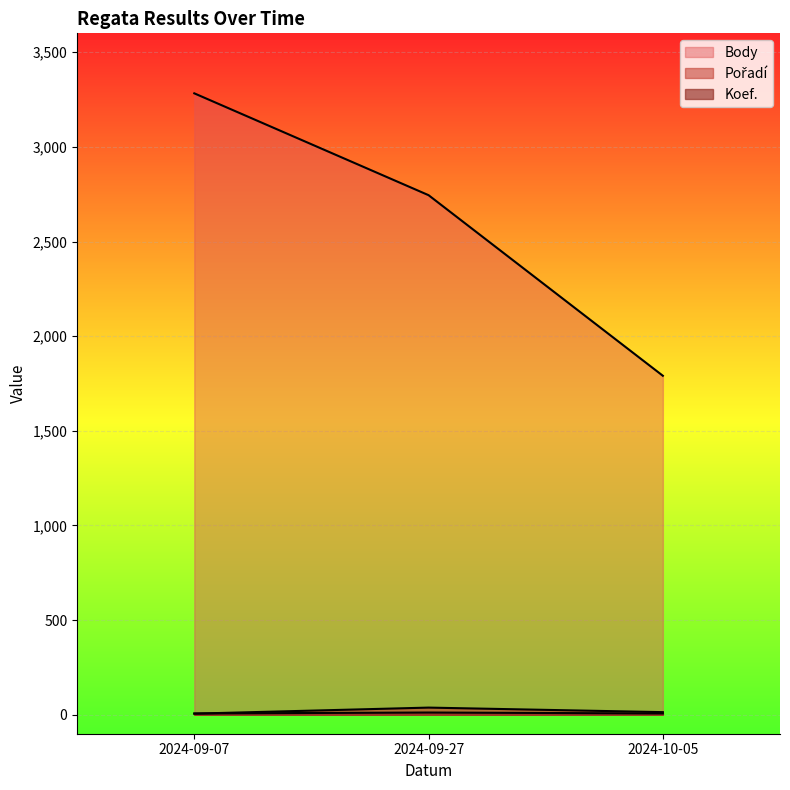

What is the value of the Pořadí point at the 2nd from the left?

38